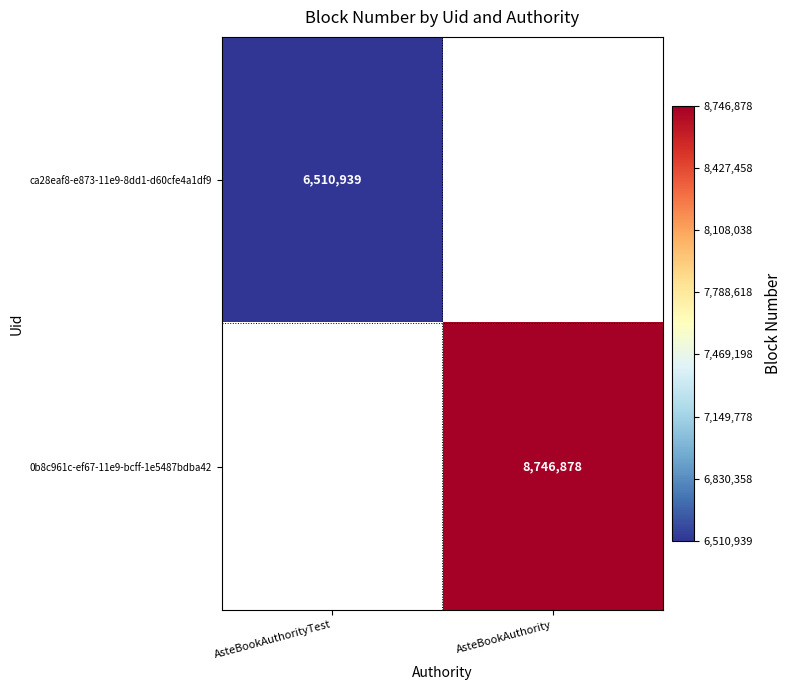

True or false: ca28eaf8-e873-11e9-8dd1-d60cfe4a1df9 has a value of 6510939 at AsteBookAuthorityTest.

True